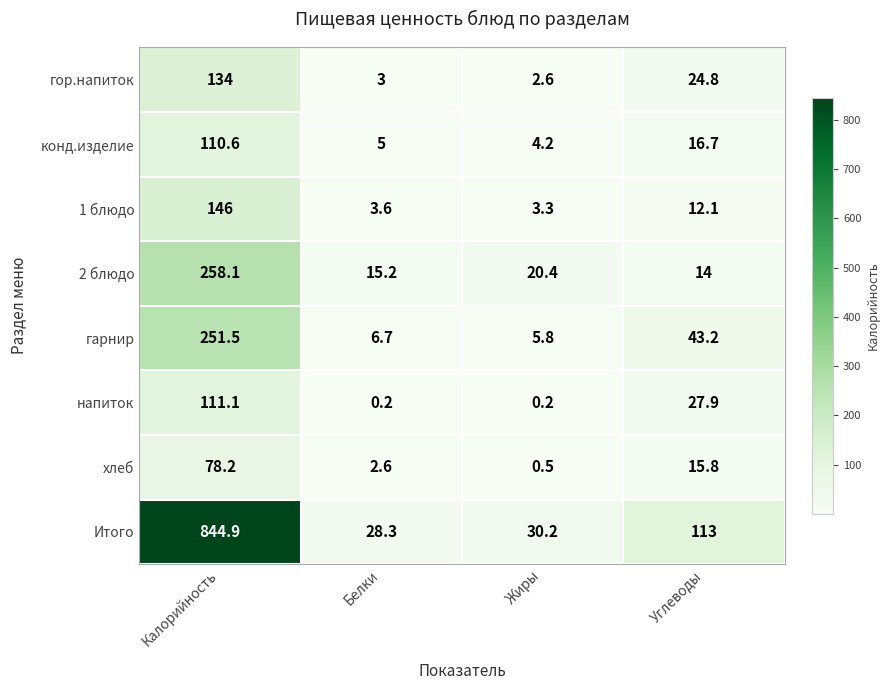

What is the difference between the highest and lowest values at Жиры?

30.0